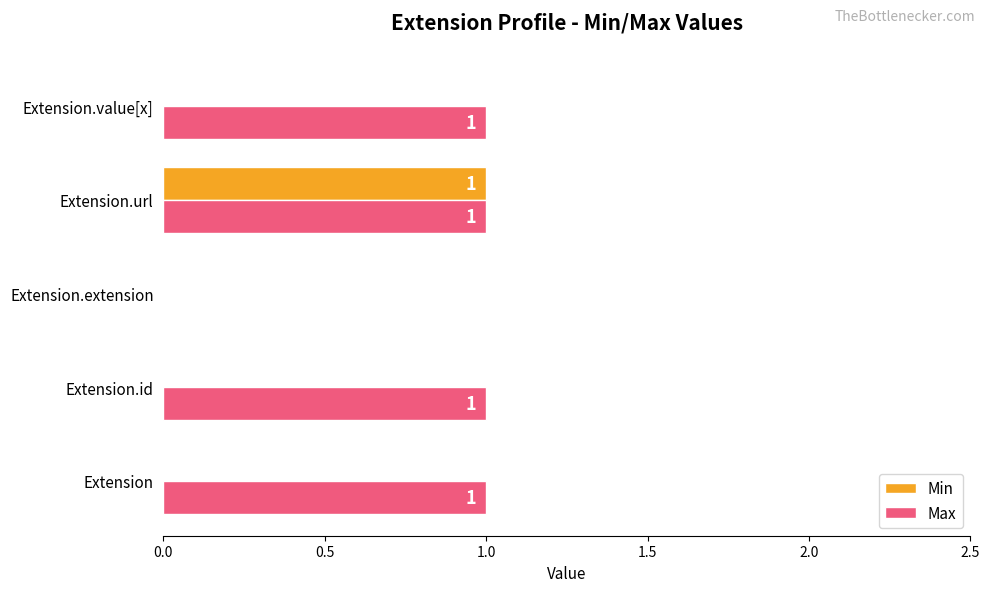

What is the sum of all Max values?

4